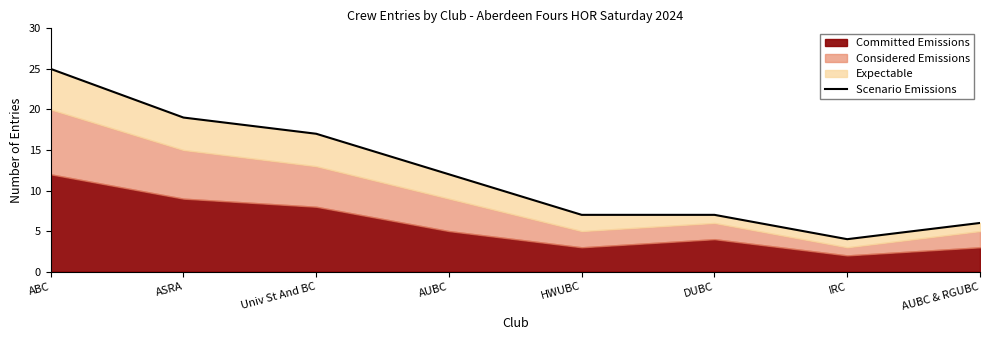

What is the change in value from ABC to IRC?

-21